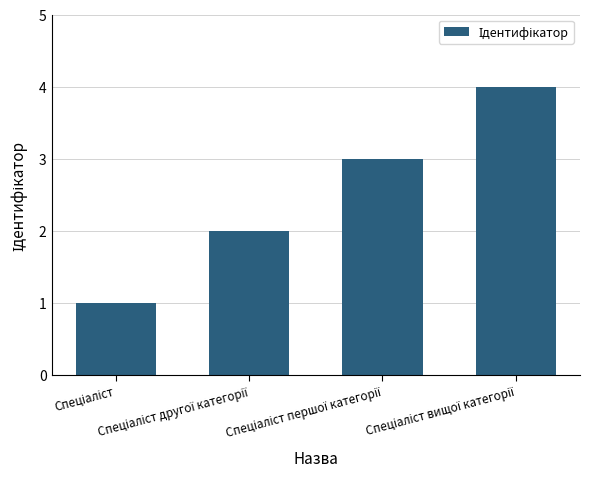

What is the difference between the maximum and minimum values?

3